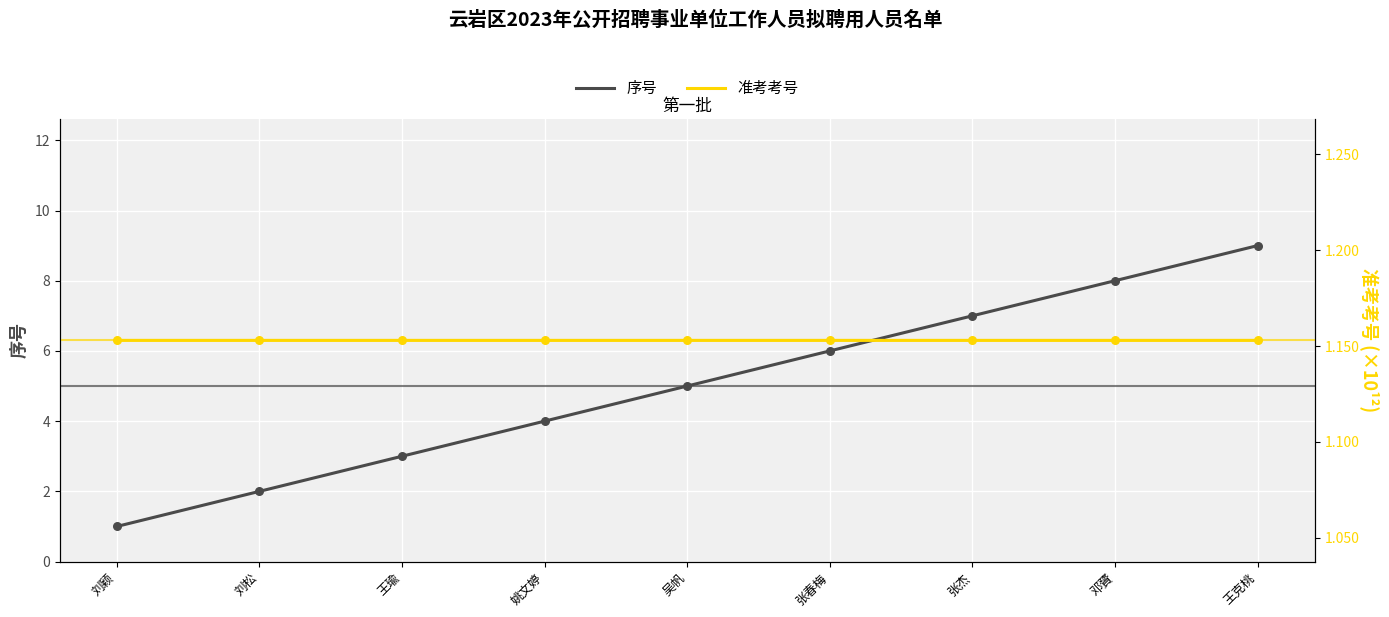

Which series reaches the minimum Y coordinate?

序号